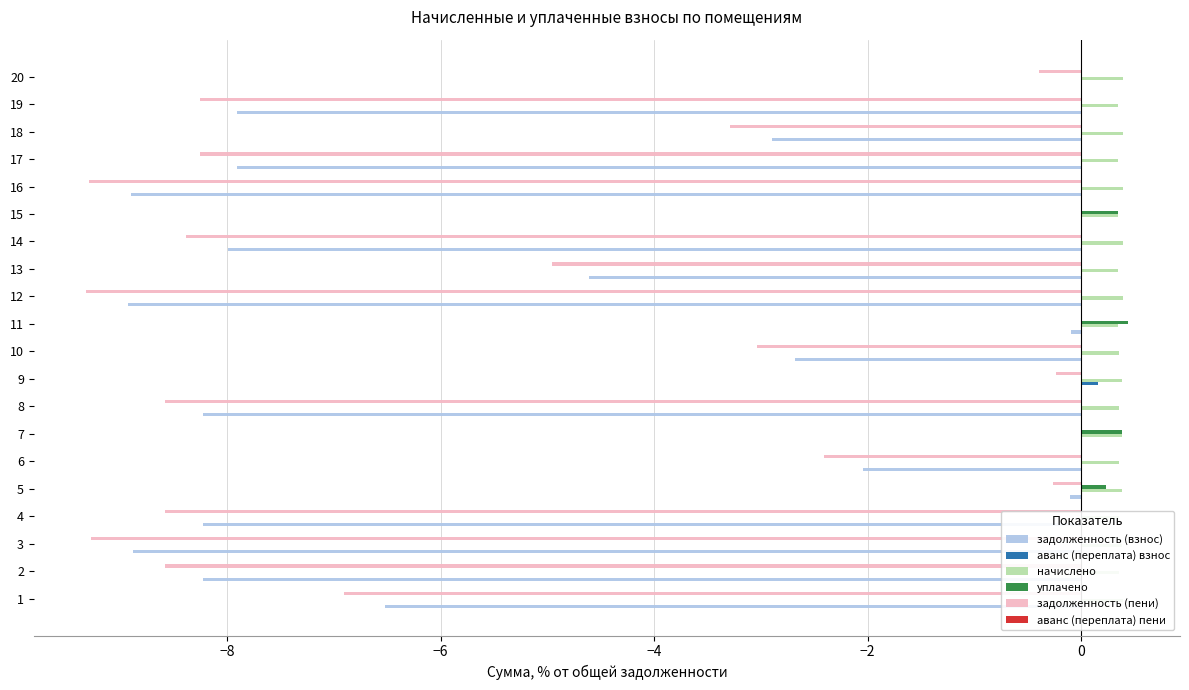

Which series has the widest spread of values?

задолженность (пени)